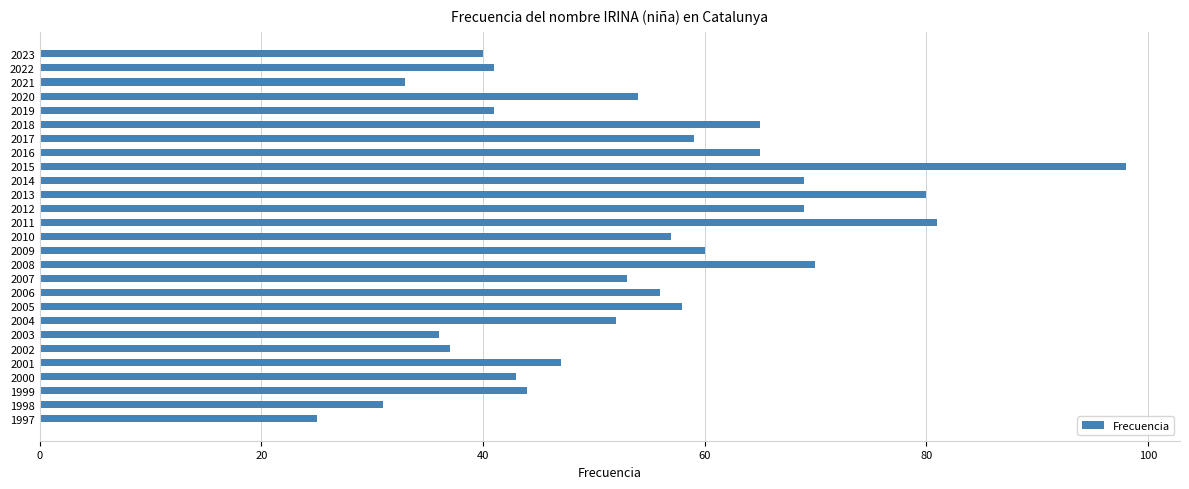

What is the ratio of the value at 2021 to the value at 1998?

1.1